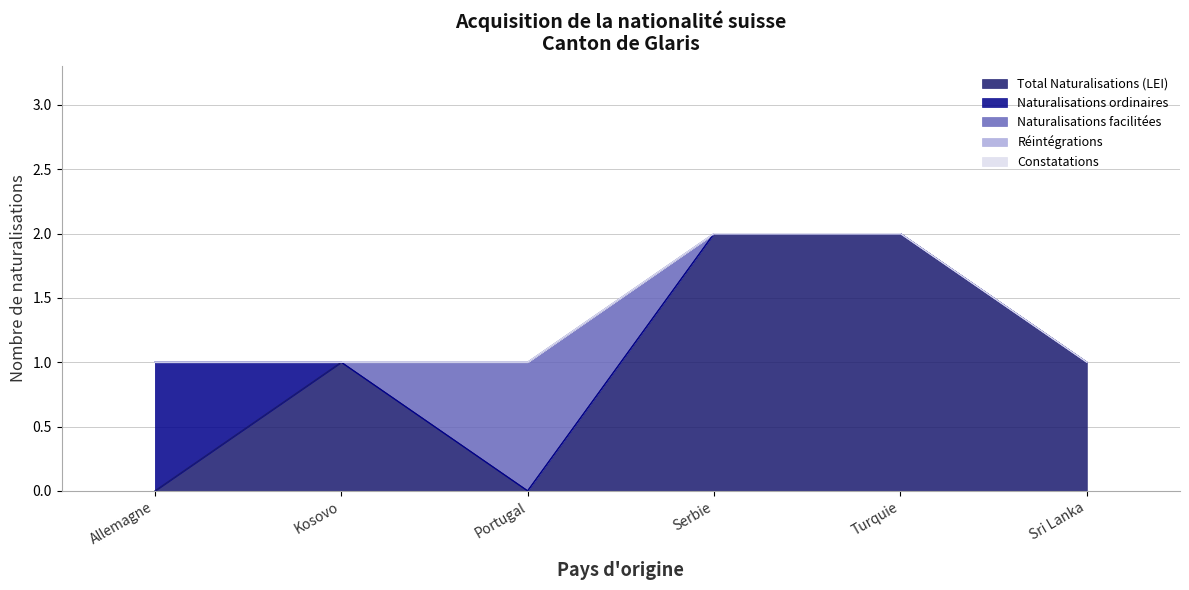

What is the label of the 1st point from the left?

Allemagne